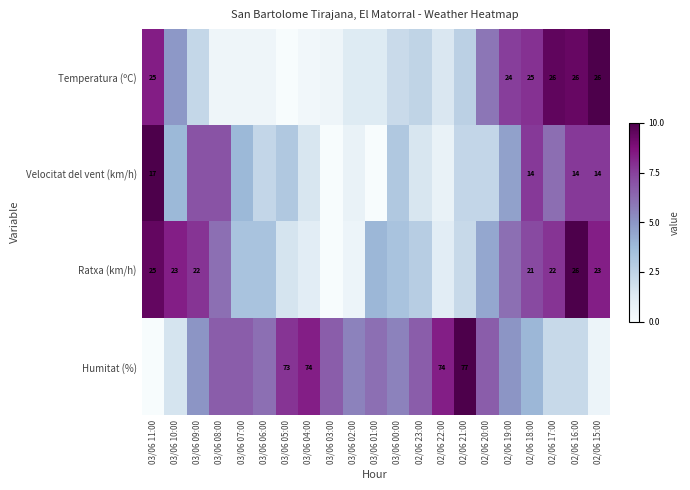

Is it true that Ratxa (km/h) equals 3.2 at 03/06 03:00?

False